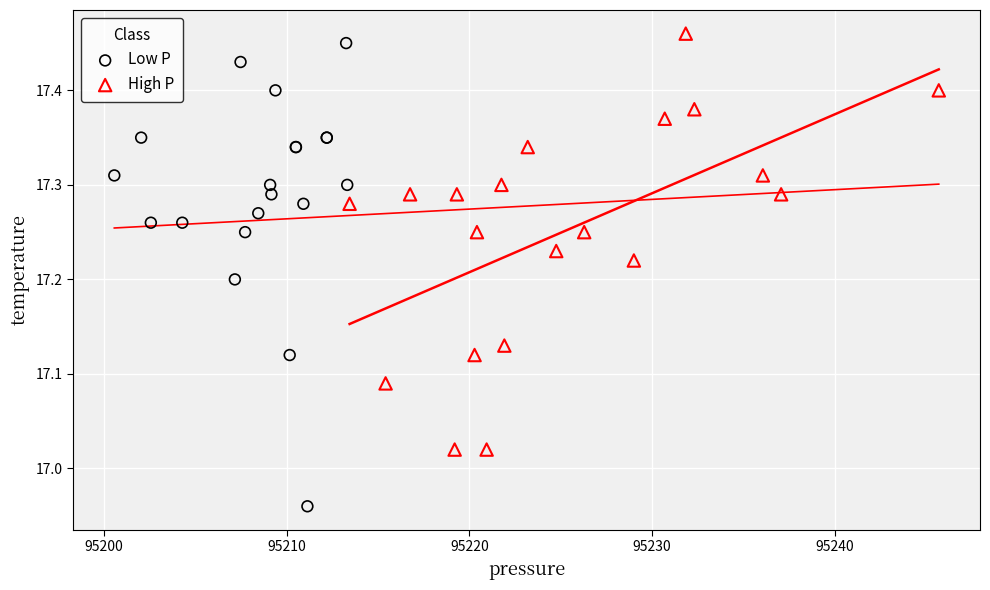

Which series has the widest spread of Y values?

Low P